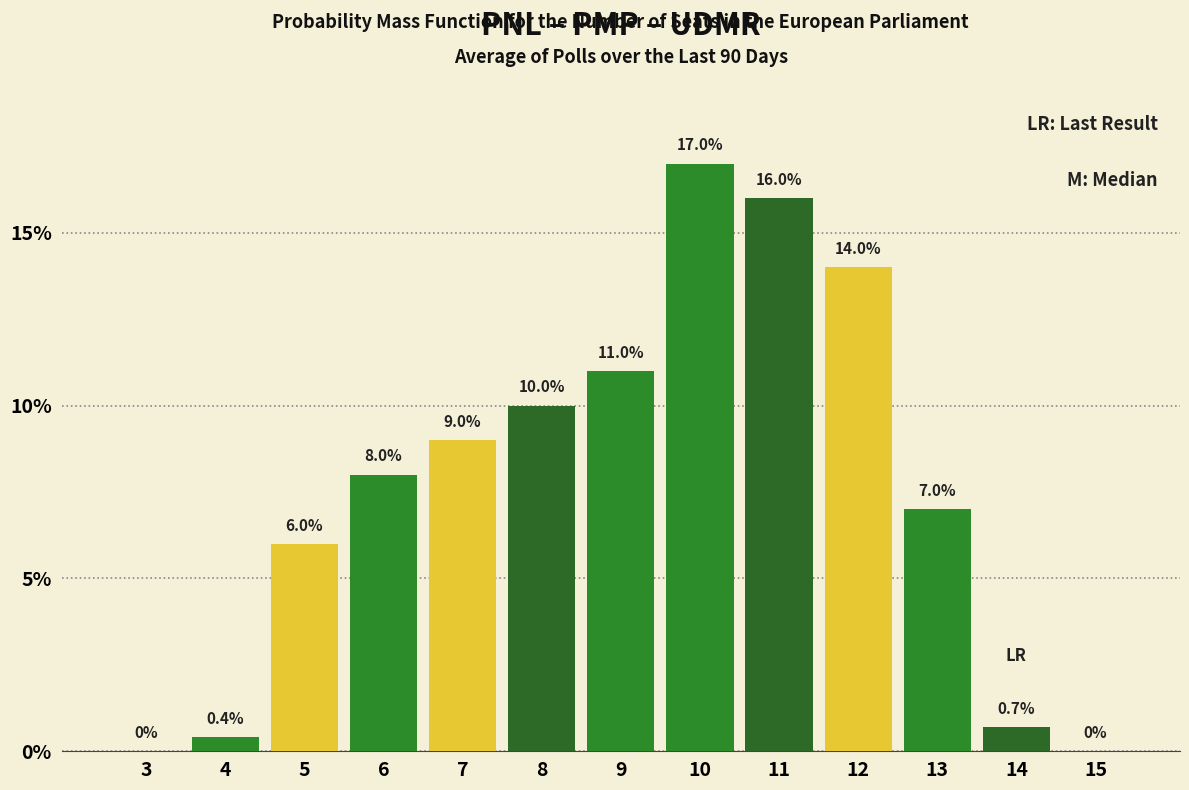

Reading right to left, transcribe all the data shown in this chart.

15=0.0	14=0.7	13=7.0	12=14.0	11=16.0	10=17.0	9=11.0	8=10.0	7=9.0	6=8.0	5=6.0	4=0.4	3=0.0